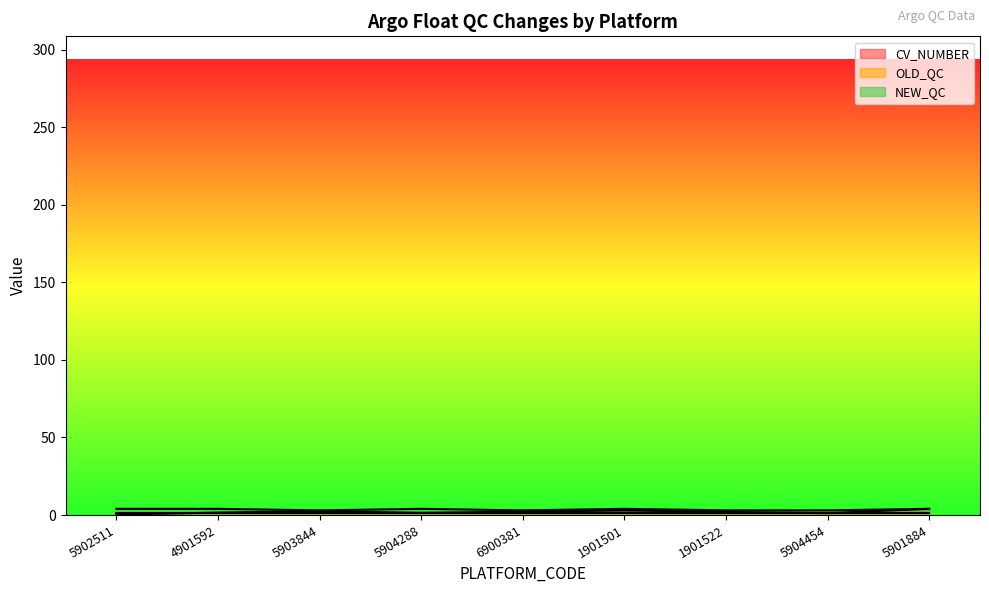

How many lines are shown in the chart?

3